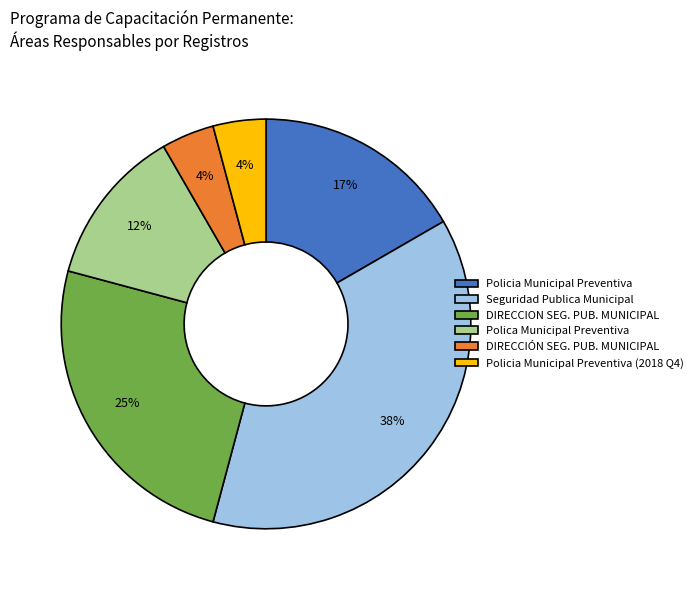

How many segments does this pie chart have?

6